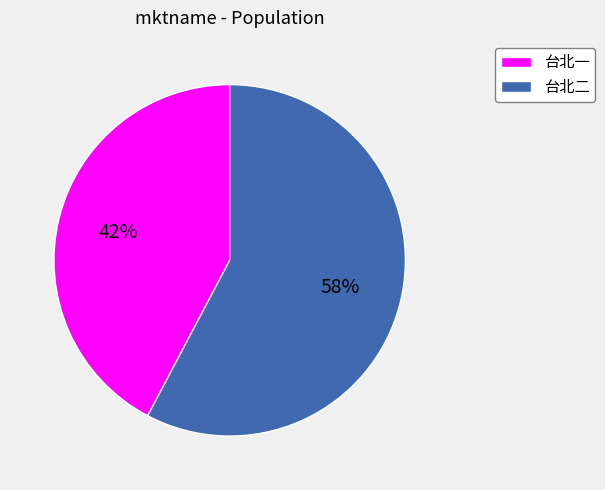

Which slice is the largest?

台北二